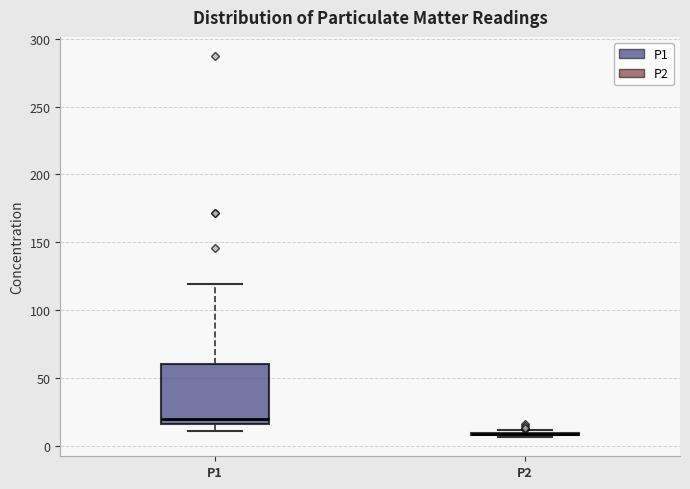

Which box is the tallest, from its lower edge to its upper edge?

P1